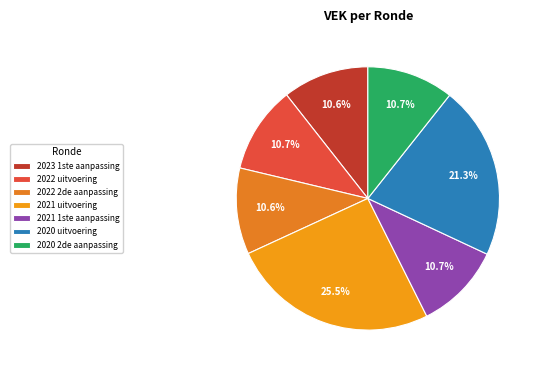

How much of the chart is everything except 2021 1ste aanpassing?

89.3%